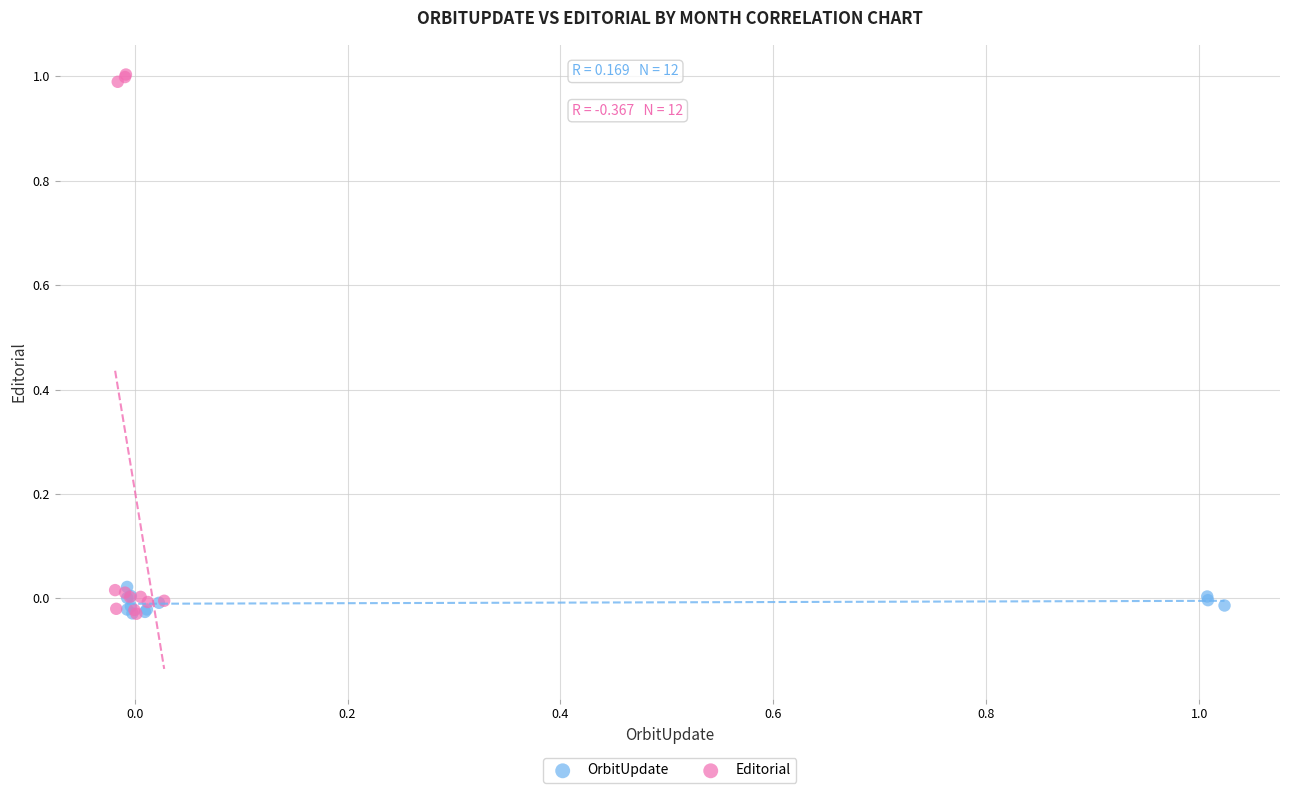

Which series has the largest Y range (max minus min)?

Editorial